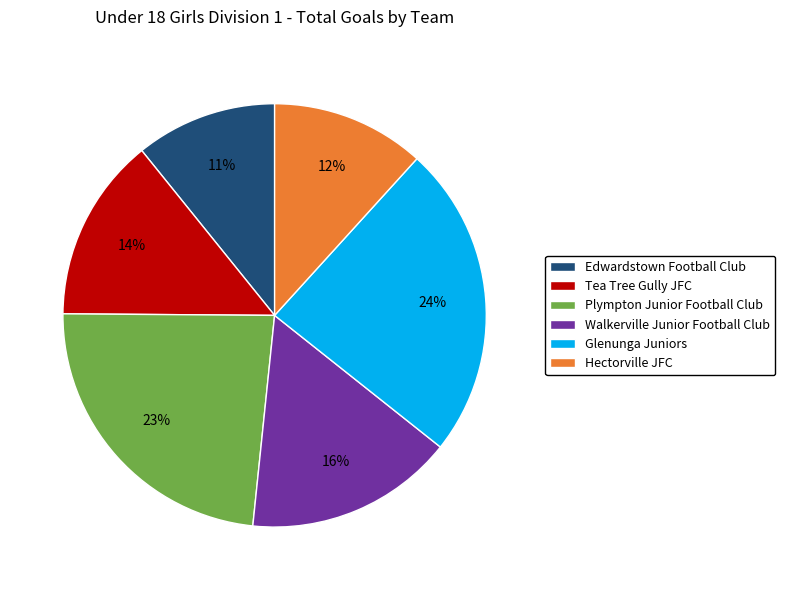

Is the sum of Glenunga Juniors and Edwardstown Football Club greater than half?

No